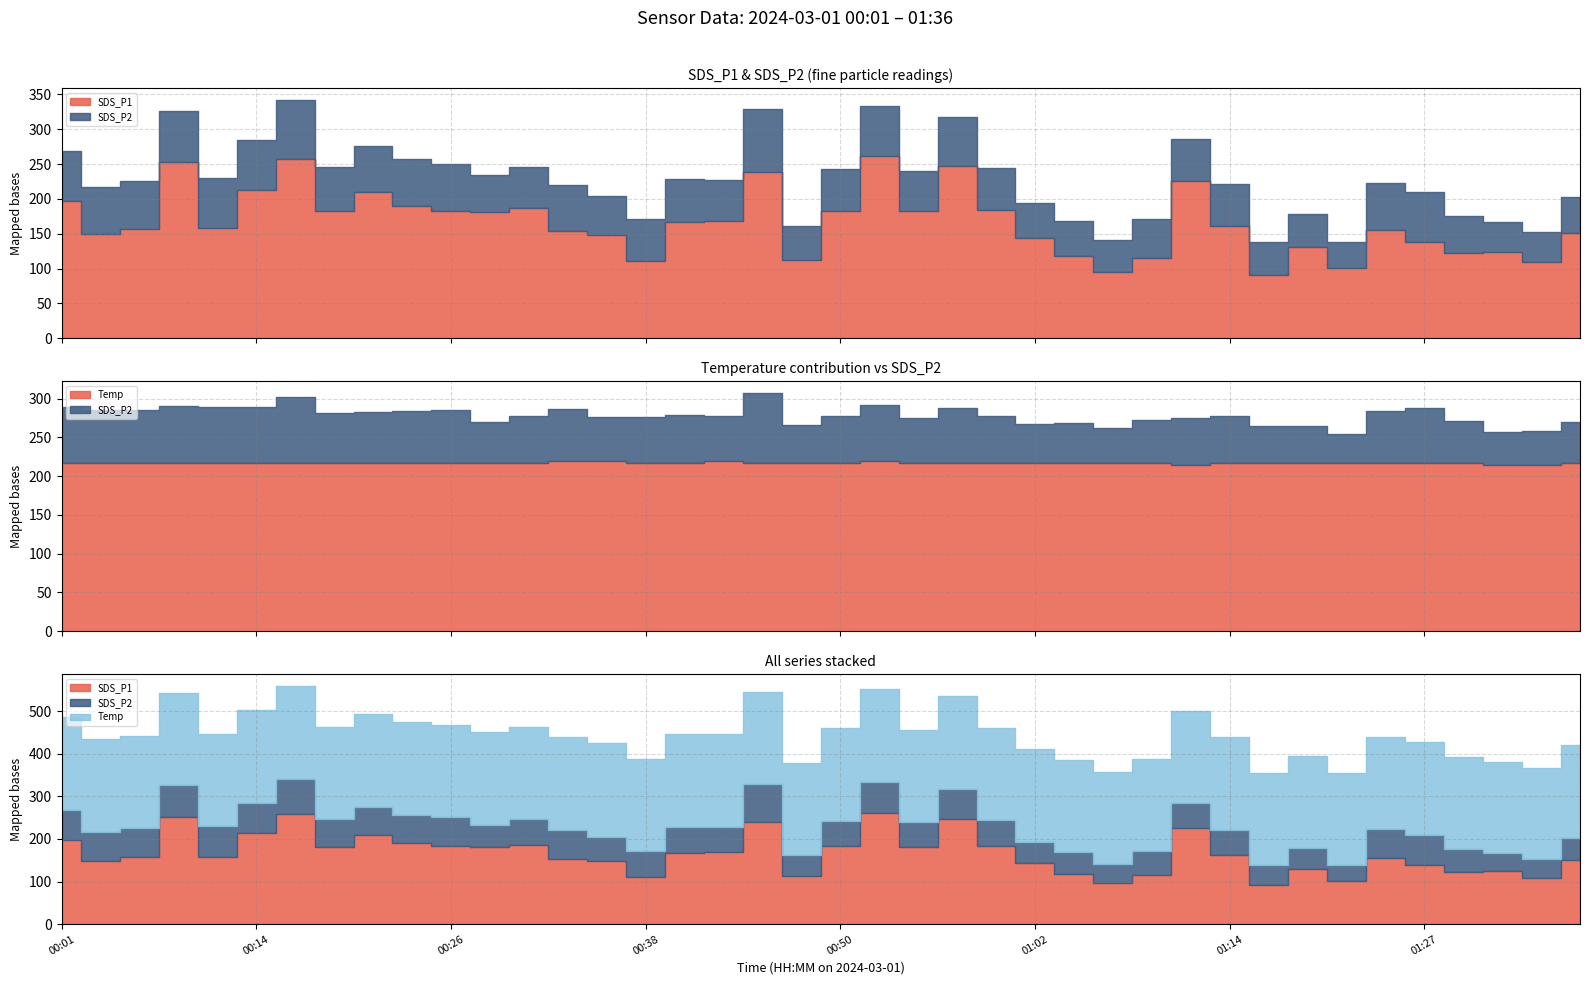

Reading left to right, what are all the values shown in this chart?

SDS_P1: 7.9	6.0	6.3	10.1	6.3	8.5	10.3	7.3	8.4	7.6	7.3	7.2	7.5	6.1	5.9	4.5	6.7	6.8	9.6	4.5	7.3	10.4	7.3	9.9	7.3	5.8	4.7	3.8	4.6	9.0	6.5	3.6	5.2	4.0	6.2	5.5	4.9	5.0	4.4	6.0
SDS_P2: 2.9	2.7	2.7	3.0	2.9	2.9	3.4	2.5	2.6	2.7	2.7	2.1	2.4	2.7	2.3	2.4	2.5	2.3	3.6	1.9	2.4	2.9	2.3	2.8	2.4	2.0	2.0	1.8	2.2	2.4	2.4	1.9	1.9	1.5	2.7	2.8	2.1	1.7	1.7	2.1
Temp: 8.7	8.7	8.7	8.7	8.7	8.7	8.7	8.7	8.7	8.7	8.7	8.7	8.7	8.8	8.8	8.7	8.7	8.8	8.7	8.7	8.7	8.8	8.7	8.7	8.7	8.7	8.7	8.7	8.7	8.6	8.7	8.7	8.7	8.7	8.7	8.7	8.7	8.6	8.6	8.7